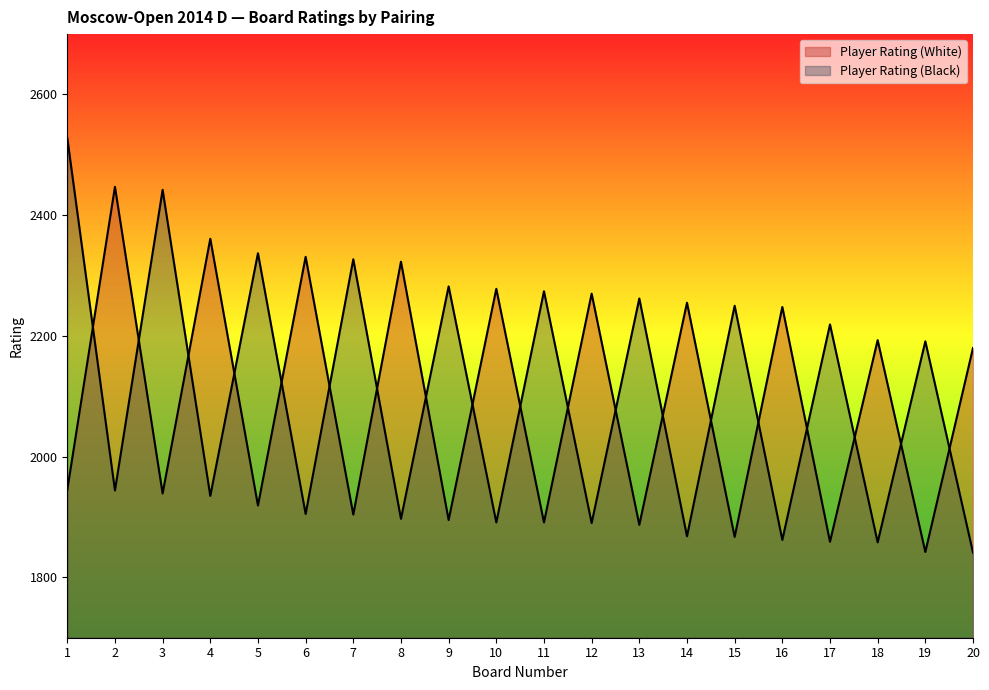

Reading left to right, transcribe all the data shown in this chart.

Player Rating (White): 1=1945	2=2447	3=1939	4=2361	5=1919	6=2331	7=1904	8=2323	9=1895	10=2278	11=1891	12=2270	13=1887	14=2255	15=1867	16=2248	17=1859	18=2193	19=1842	20=2180
Player Rating (Black): 1=2528	2=1944	3=2442	4=1935	5=2337	6=1905	7=2327	8=1897	9=2282	10=1891	11=2274	12=1890	13=2262	14=1868	15=2250	16=1862	17=2219	18=1858	19=2191	20=1841